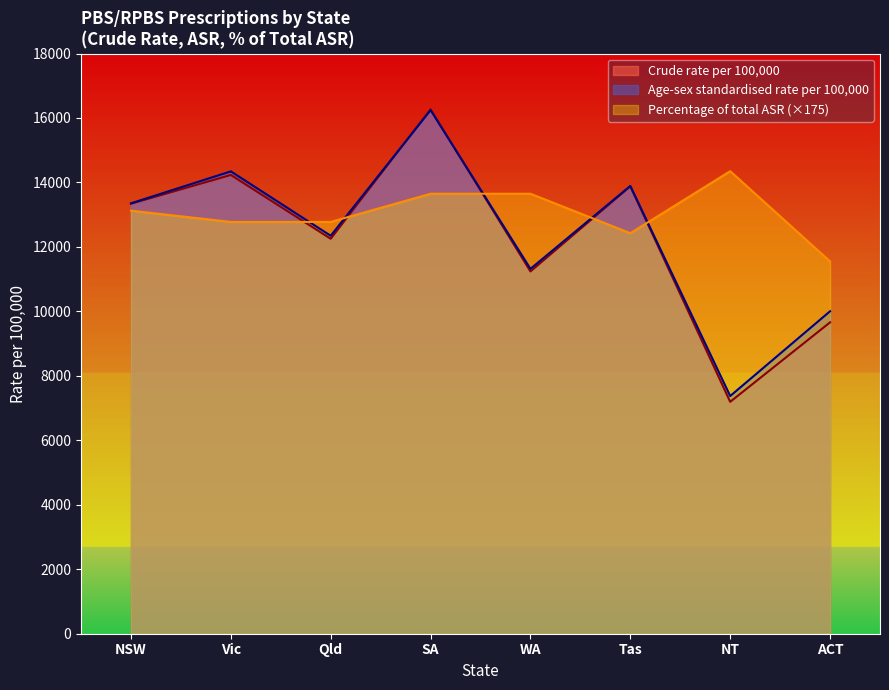

What is the spread (max minus min) of values at Vic?

1569